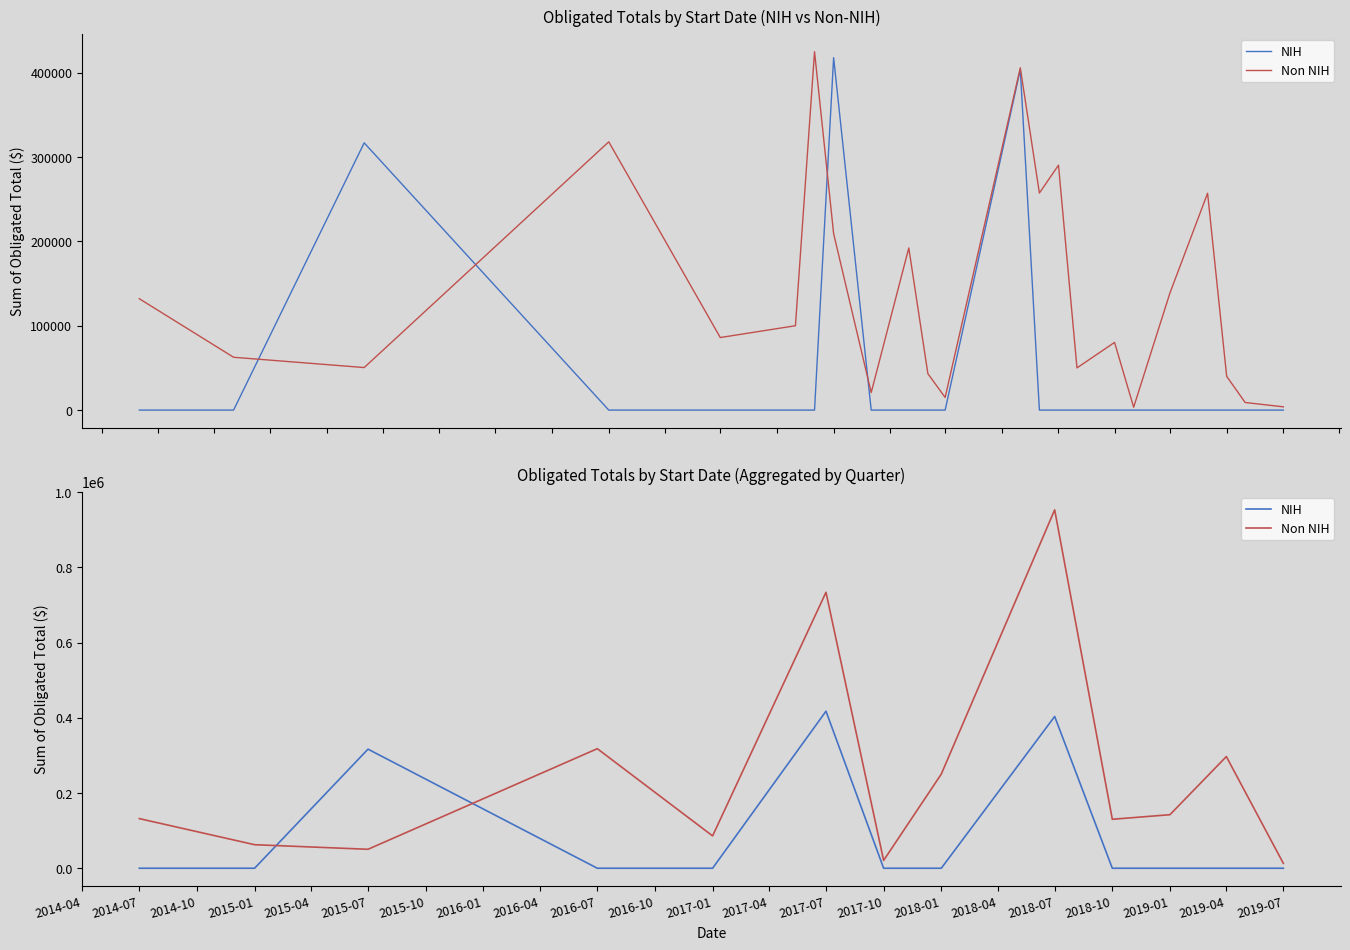

Rank the series at 2014-07 from highest to lowest value.

Non NIH, NIH